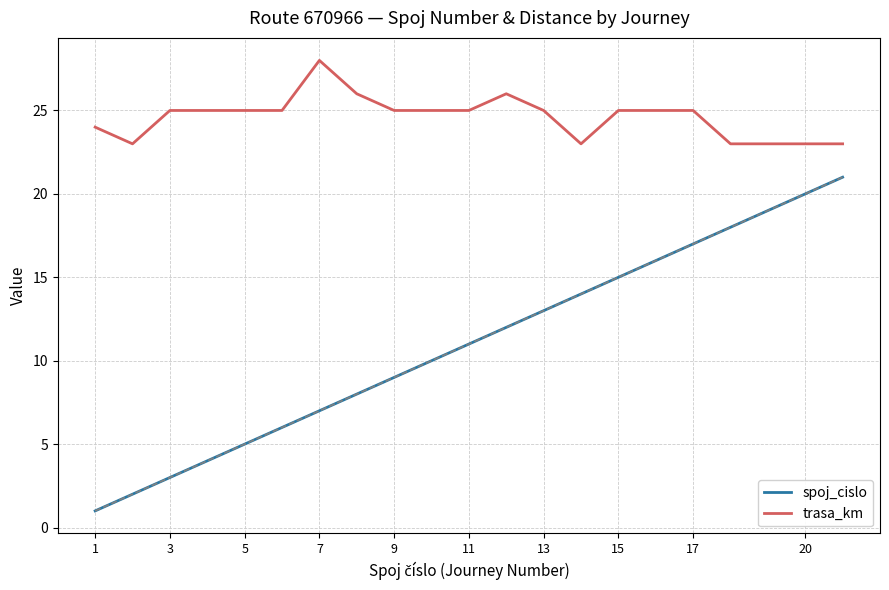

Which series has the largest total across all categories?

trasa_km